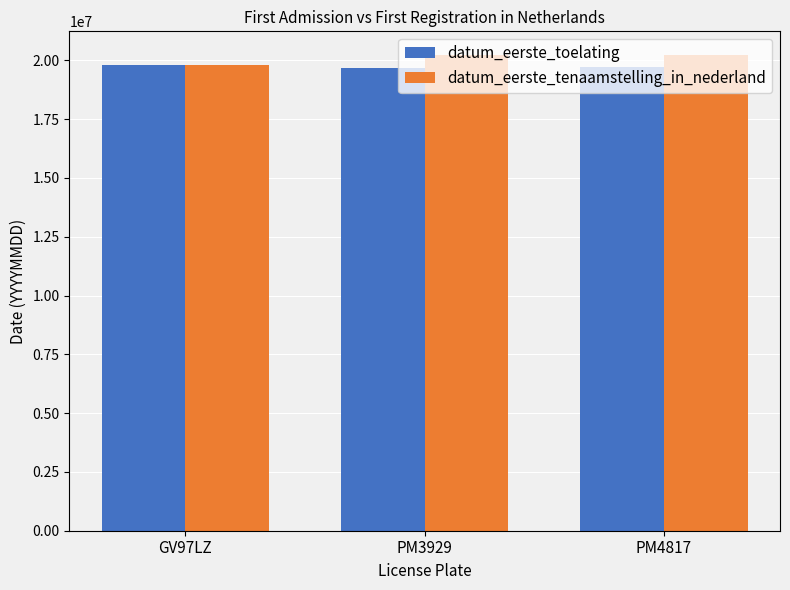

What value does the datum_eerste_toelating series have at PM3929, to the nearest 100?

19690900